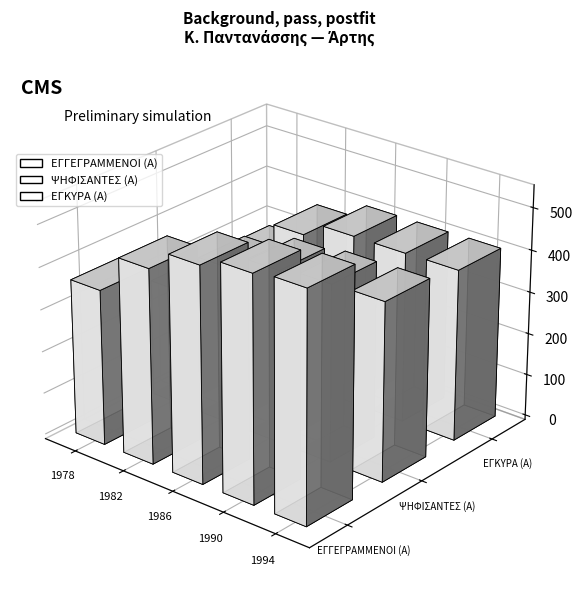

What is the minimum value for ΕΓΚΥΡΑ (Α)?

279